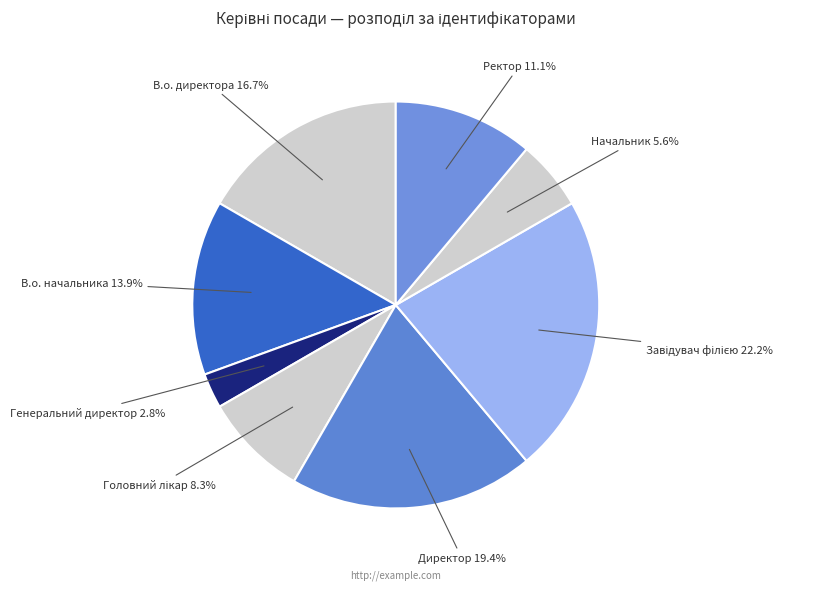

Which slice is the largest?

Завідувач філією